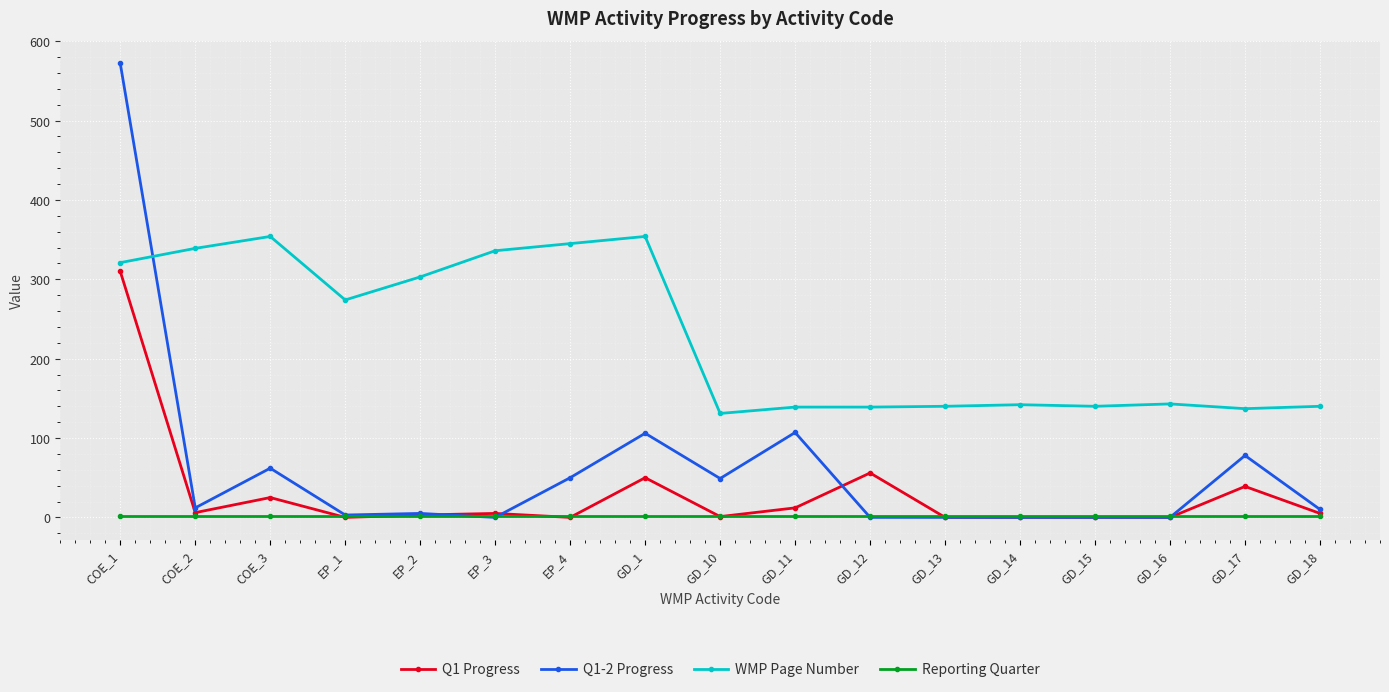

At which category does Q1-2 Progress reach its first local valley?

COE_2